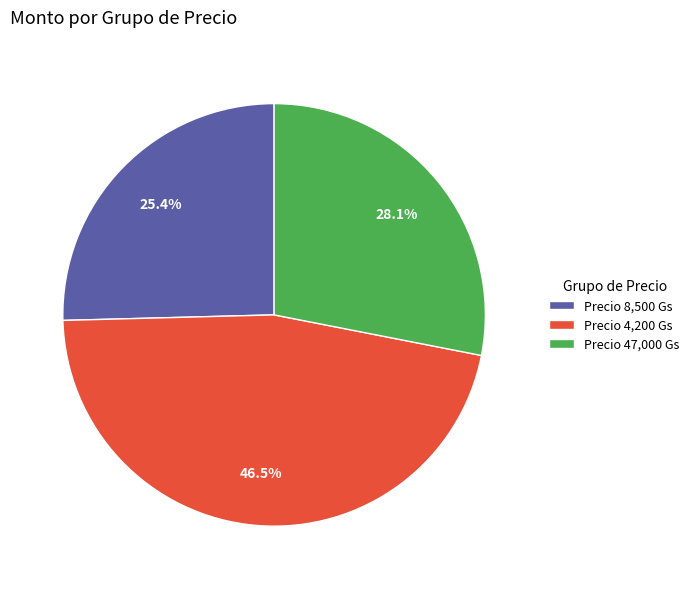

To the nearest percent, what is the difference between the largest and smallest slice percentages?

21%